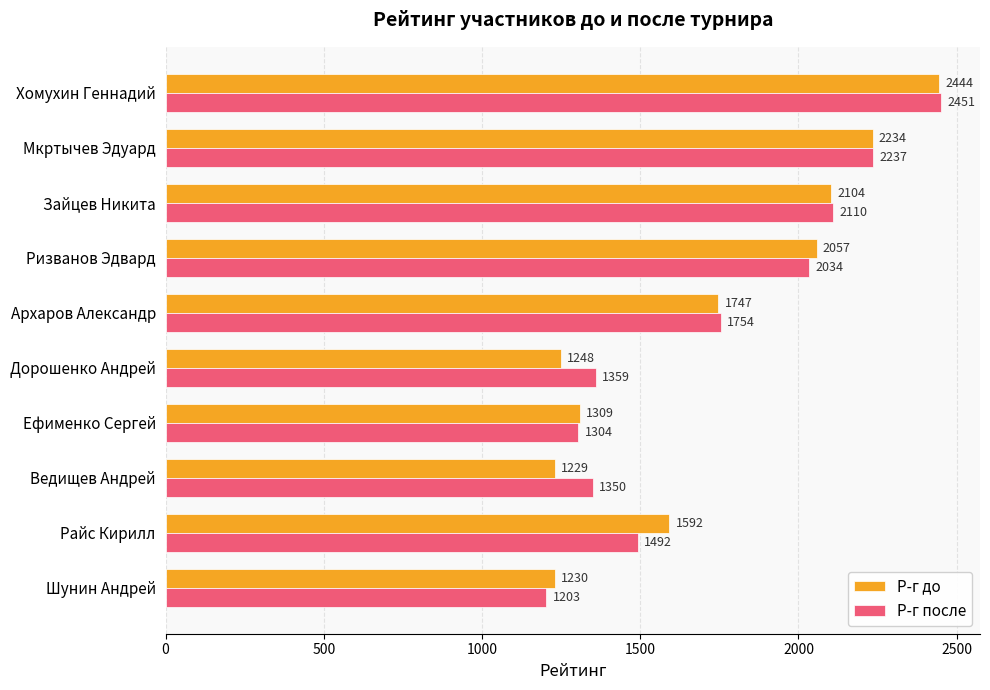

What is the difference between the second highest and second lowest values in the Р-г до series?

1004